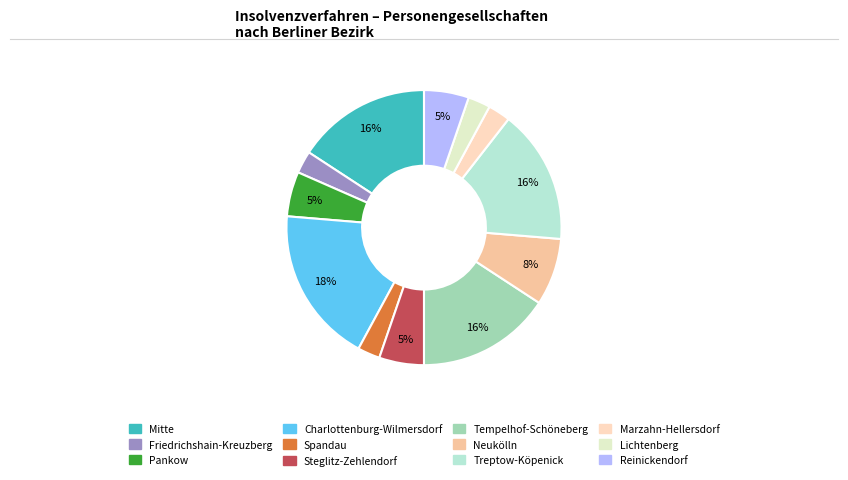

Which slice is the smallest?

Friedrichshain-Kreuzberg